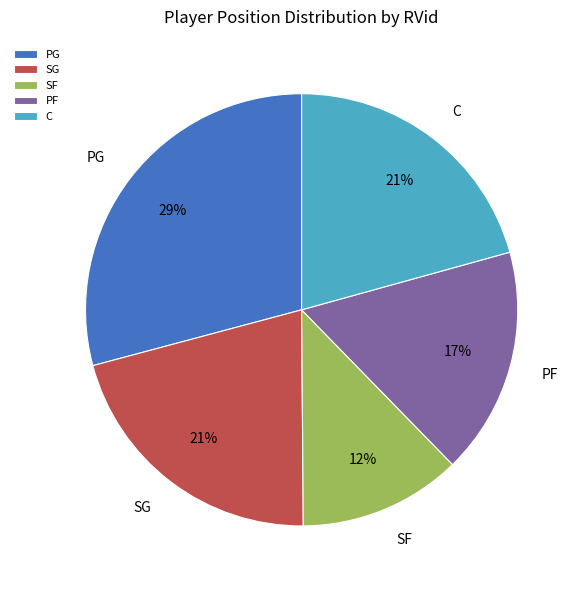

To the nearest percent, what portion does C represent?

21%